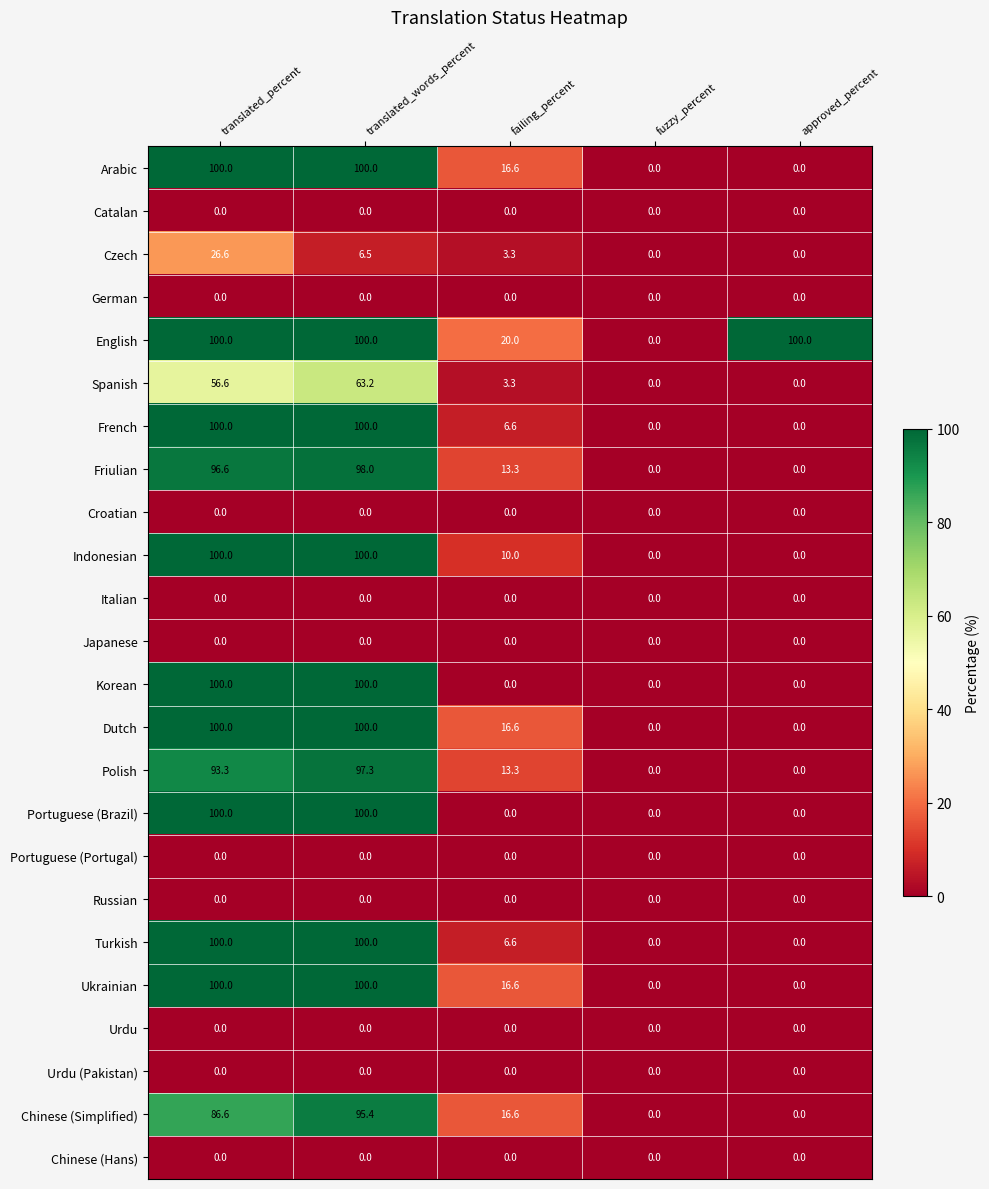

What is the greatest value displayed?

100.0